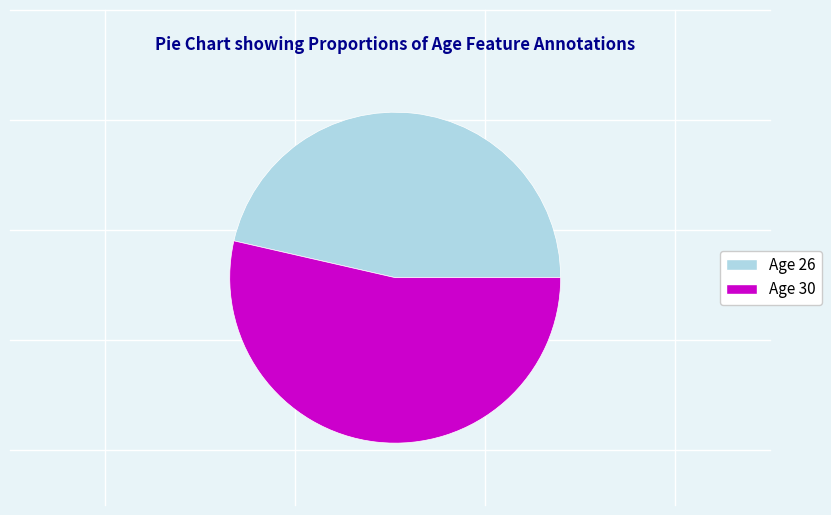

Do Age 26 and Age 30 together represent more than half of the pie?

Yes